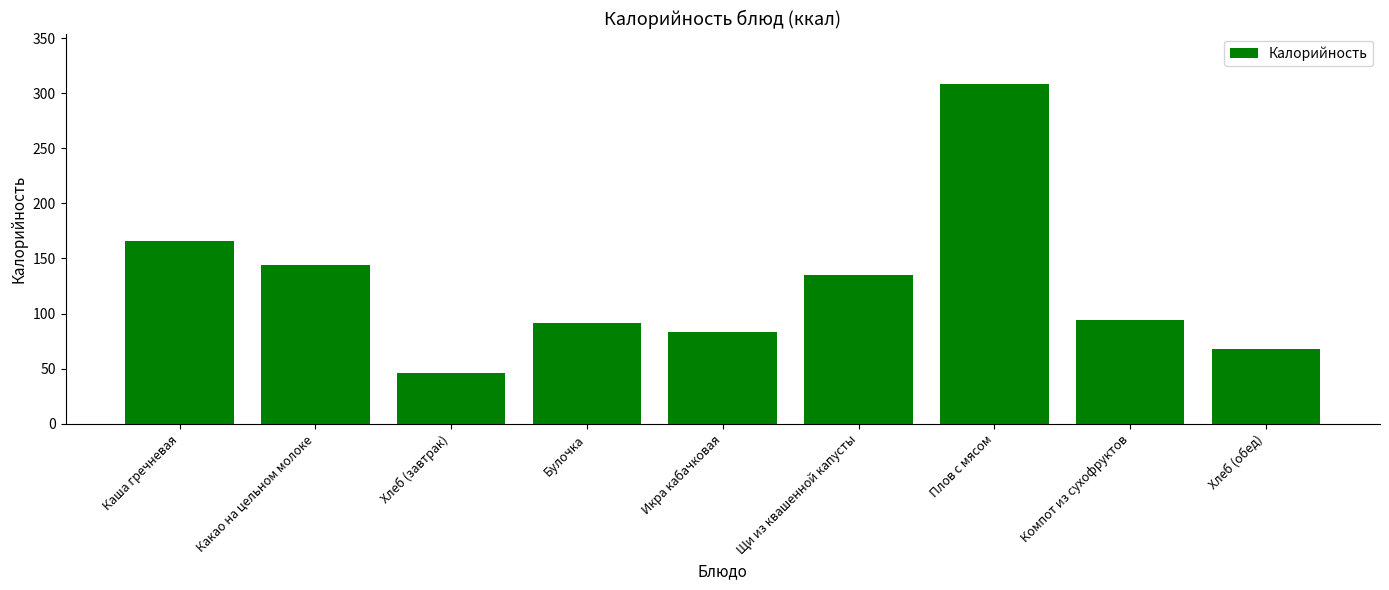

Reading right to left, what are all the values shown in this chart?

Хлеб (обед)=68	Компот из сухофруктов=94	Плов с мясом=308	Щи из квашенной капусты=135	Икра кабачковая=83	Булочка=91	Хлеб (завтрак)=46	Какао на цельном молоке=144	Каша гречневая=166